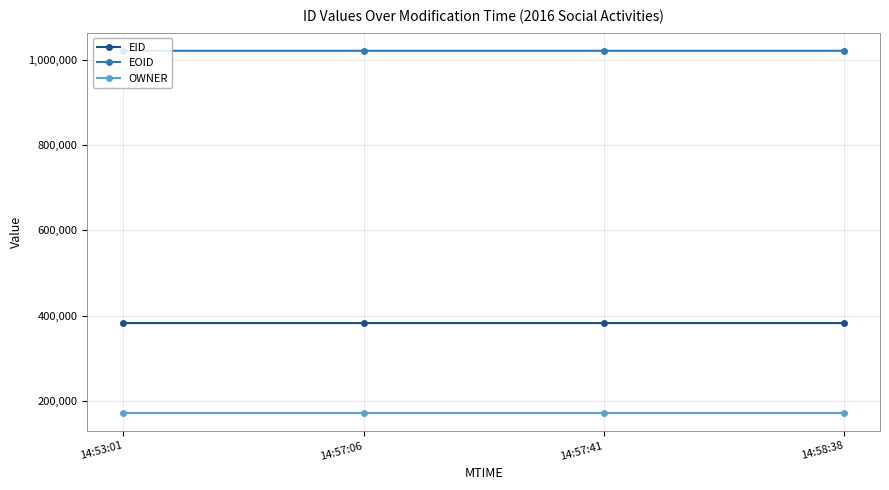

What is the spread (max minus min) of values at 14:58:38?

849367